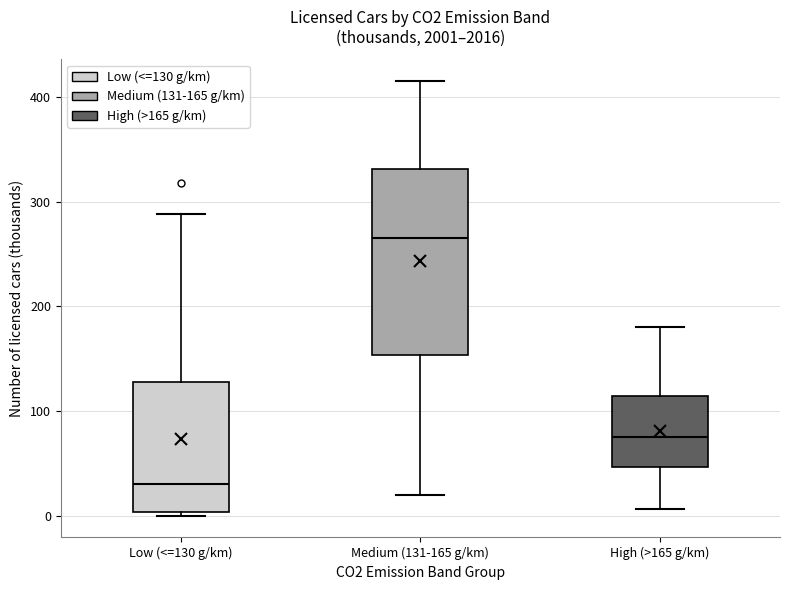

Which box's median line is the lowest?

Low (<=130 g/km)